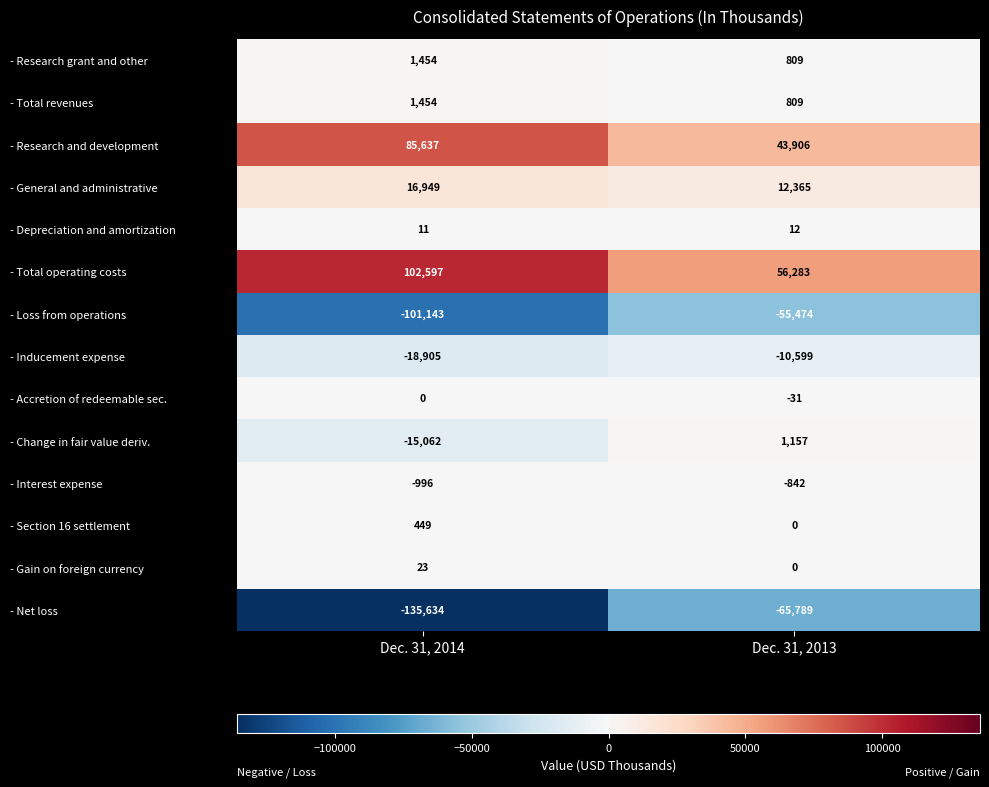

Is it true that - Accretion of redeemable sec. equals -12 at Dec. 31, 2014?

False